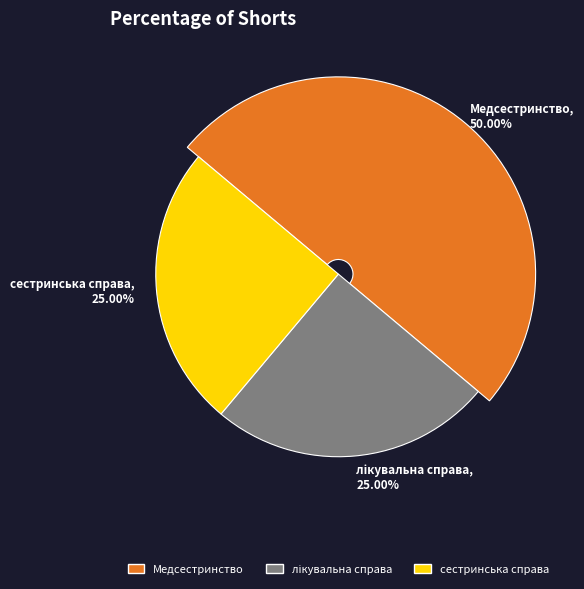

To the nearest percent, what is the difference between the largest and smallest slice percentages?

25%